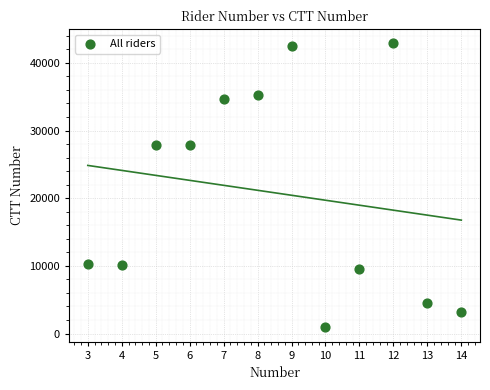

What is the range of Y values (max minus min)?

41988